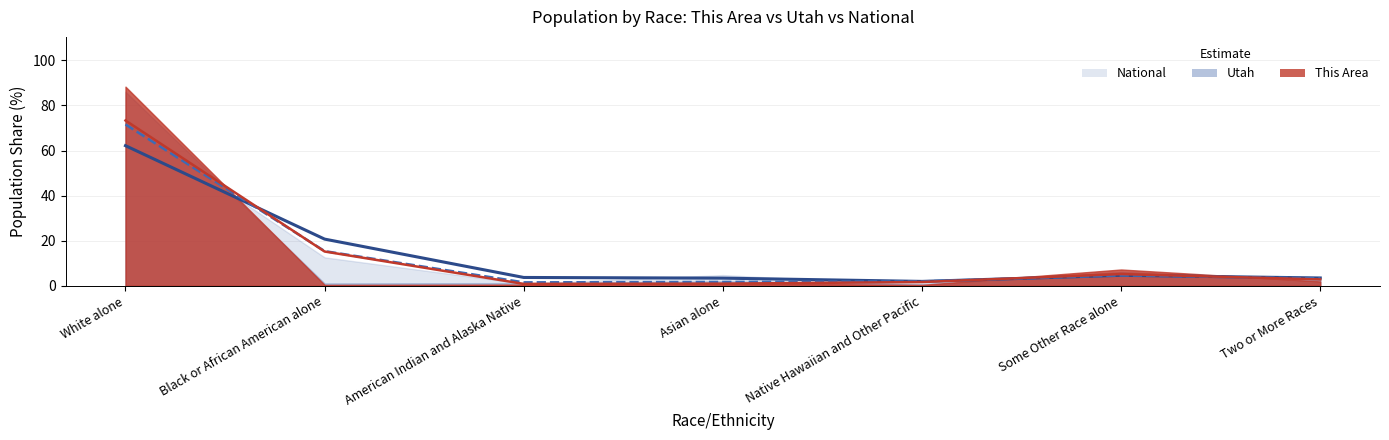

Is the value of National (line) at Asian alone greater than the value of This Area (line) at Some Other Race alone?

No